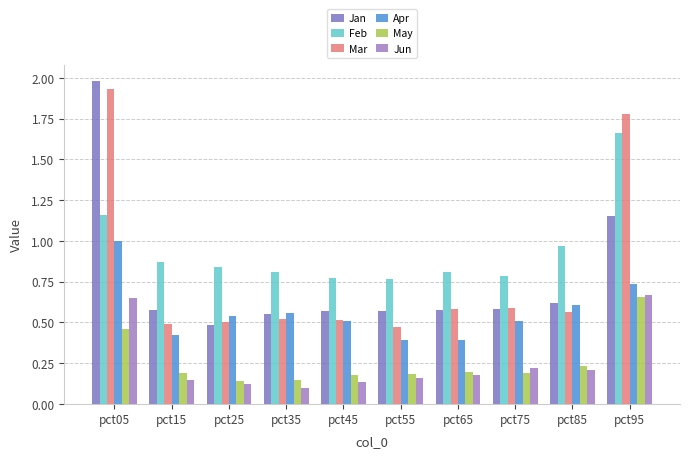

At pct55, list the series in order from smallest to largest.

Jun, May, Apr, Mar, Jan, Feb